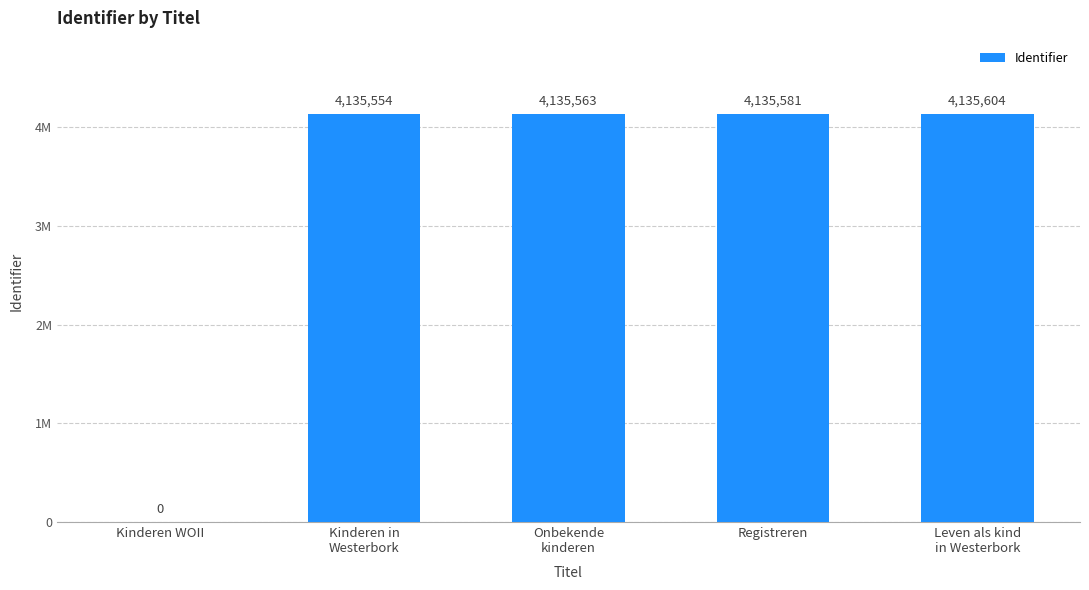

At which label does the data first exceed 4135563?

Registreren